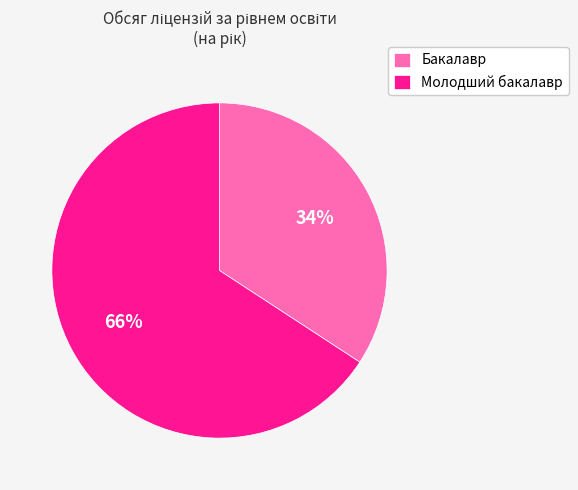

Between Молодший бакалавр and Бакалавр, which is larger?

Молодший бакалавр